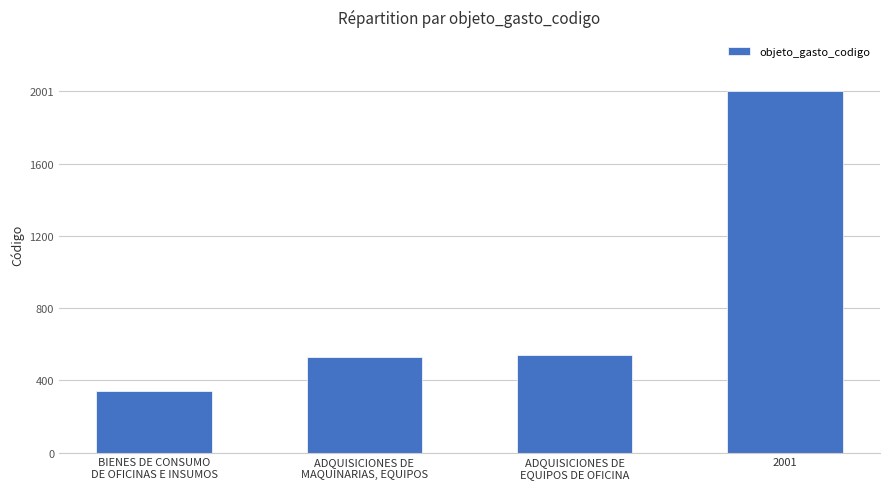

Reading left to right, extract all data points from this chart.

BIENES DE CONSUMO
DE OFICINAS E INSUMOS=340	ADQUISICIONES DE
MAQUINARIAS, EQUIPOS=530	ADQUISICIONES DE
EQUIPOS DE OFICINA=540	2001=2001